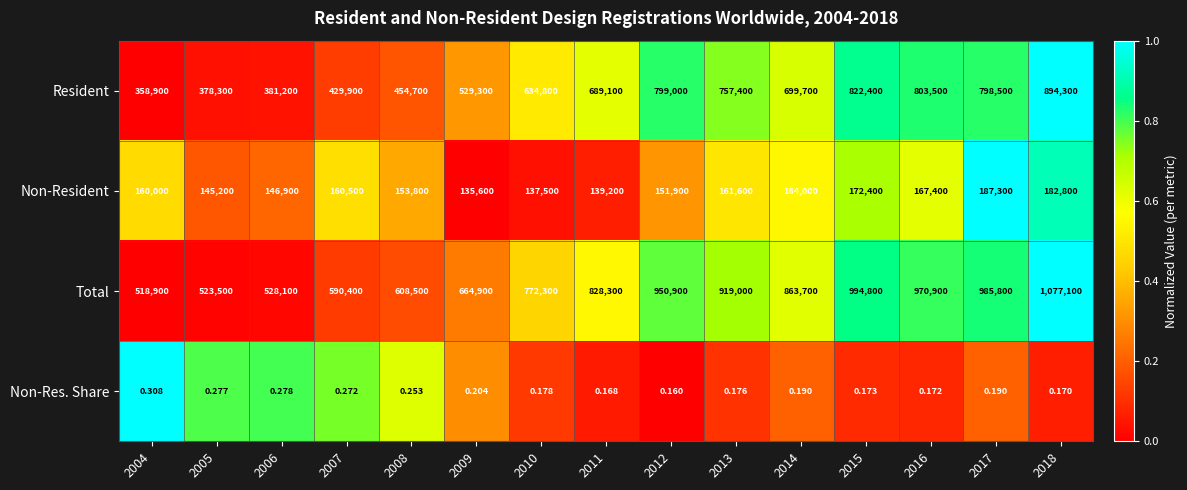

Which series has the largest total across all categories?

Total